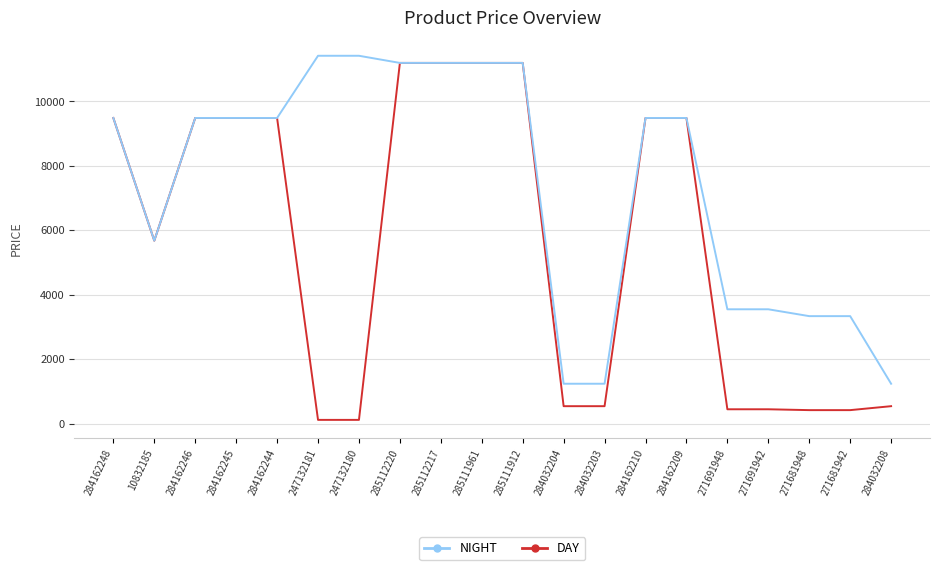

Is it true that NIGHT equals 9480.1 at 284162248?

True